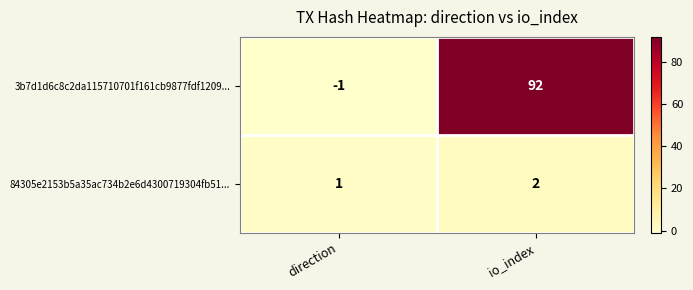

Reading left to right, list all the values displayed in this chart.

3b7d1d6c8c2da115710701f161cb9877fdf1209...: -1	92
84305e2153b5a35ac734b2e6d4300719304fb51...: 1	2